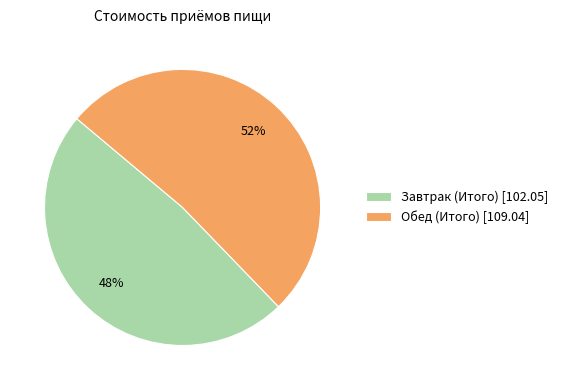

Which has a higher value, Обед (Итого) or Завтрак (Итого)?

Обед (Итого)